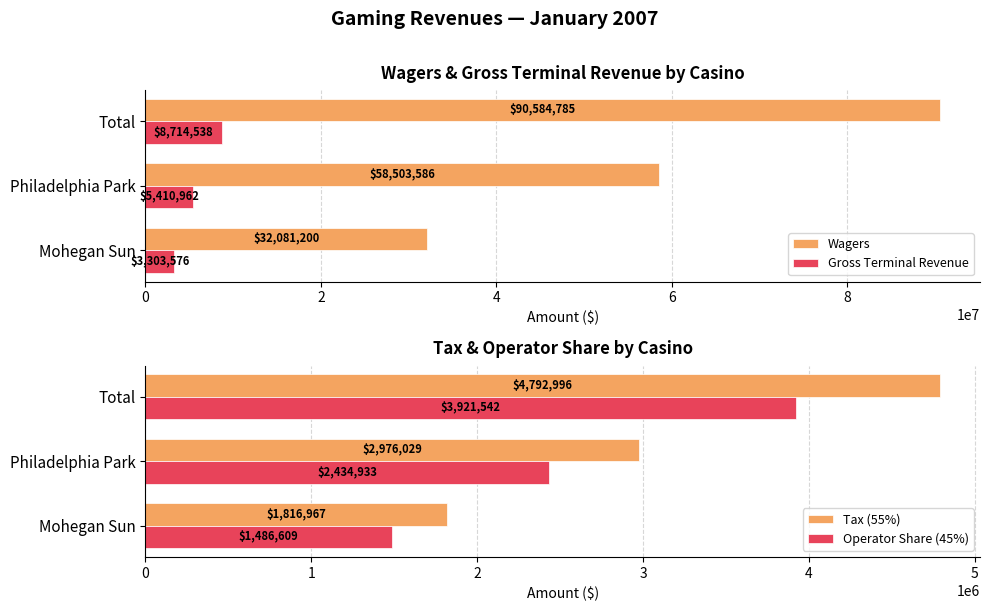

What is the minimum value shown in the chart?

1486609.2